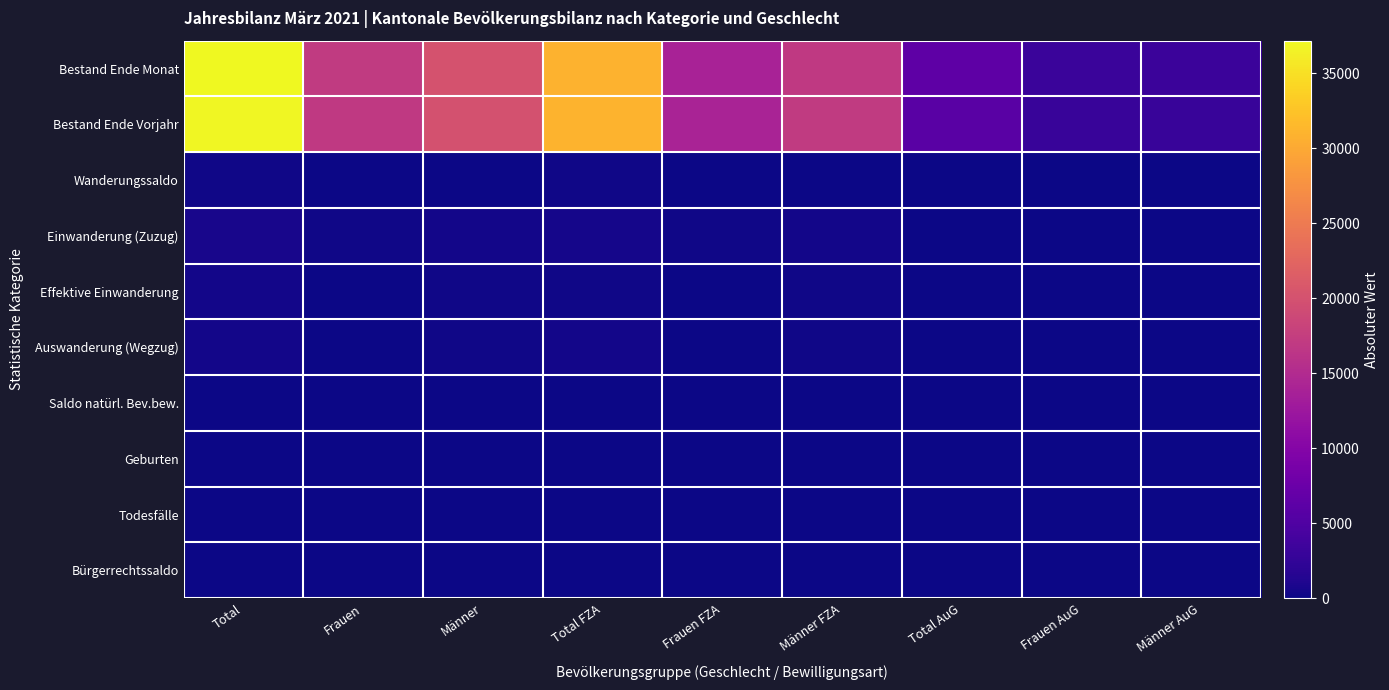

Rank the series at Total AuG from highest to lowest value.

Bestand Ende Monat, Bestand Ende Vorjahr, Einwanderung (Zuzug), Wanderungssaldo, Effektive Einwanderung, Bürgerrechtssaldo, Auswanderung (Wegzug), Geburten, Saldo natürl. Bev.bew., Todesfälle